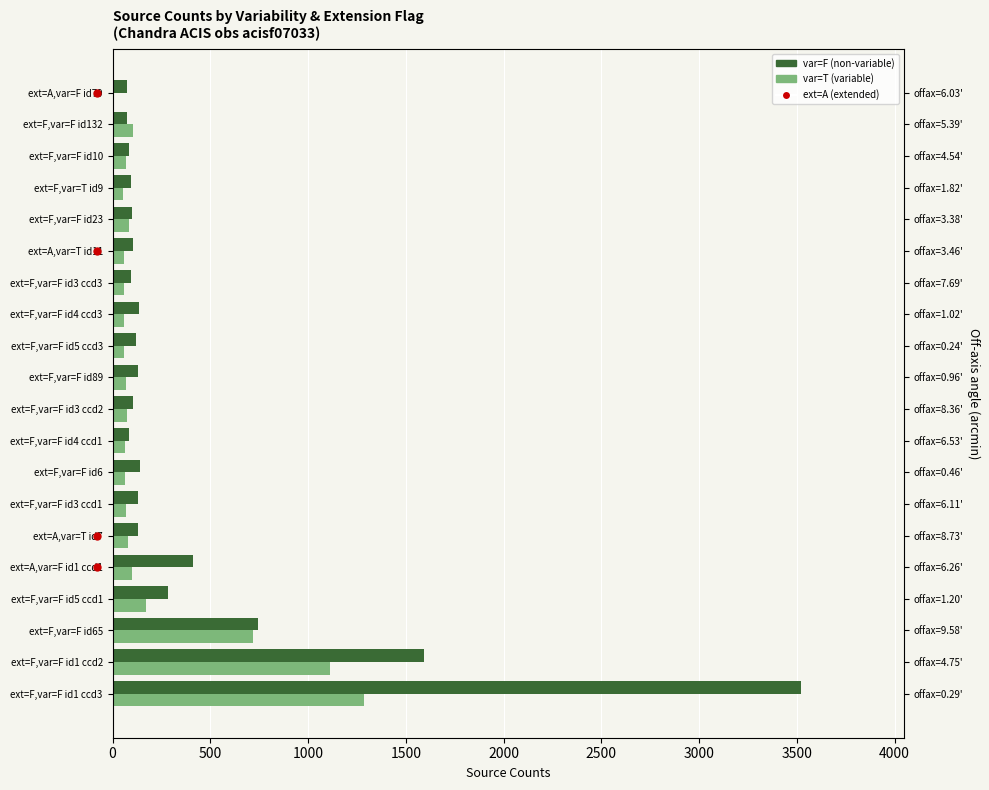

Does the chart contain stacked bars?

No